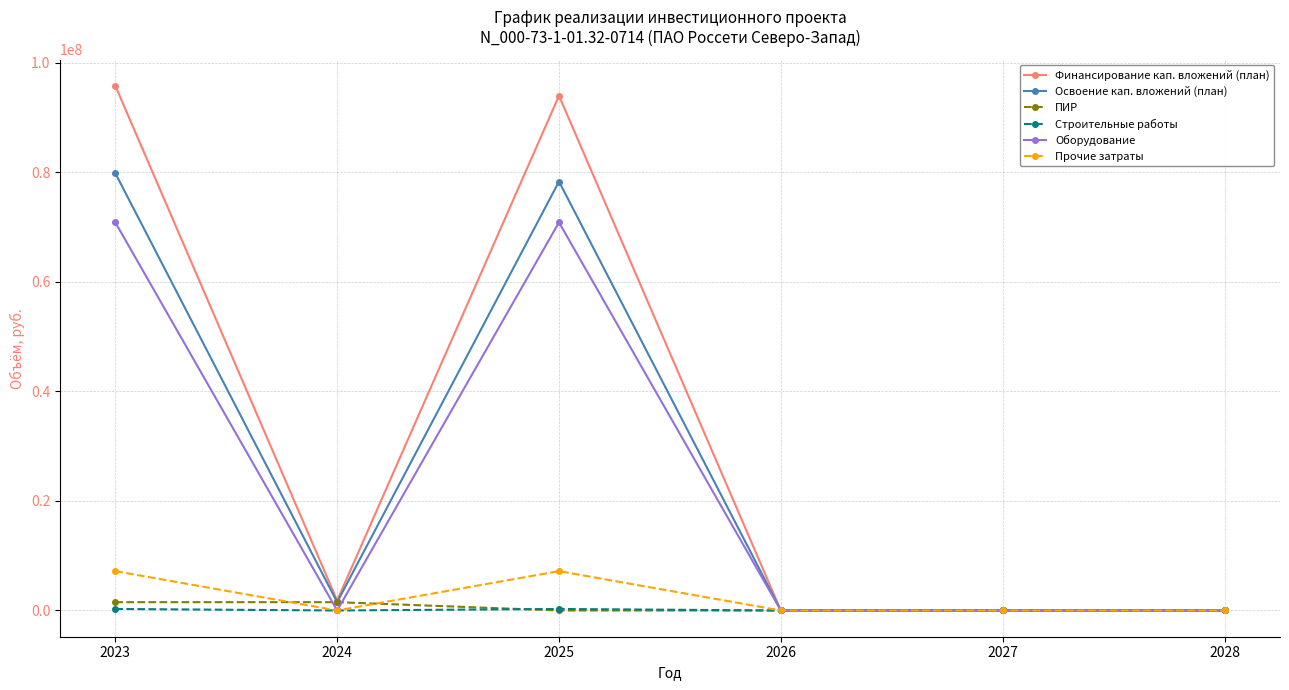

True or false: Освоение кап. вложений (план) has more than 0 points higher than both neighbors.

True